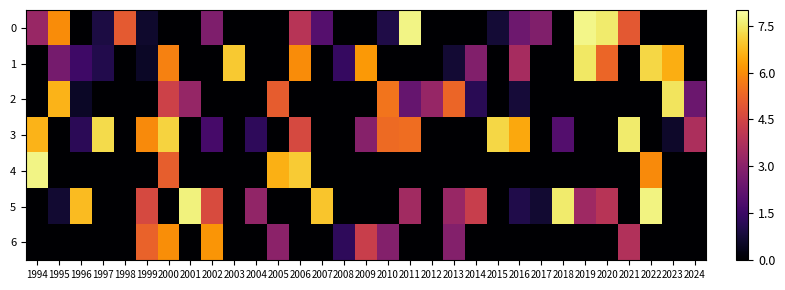

List the series in order of their peak value, highest first.

0, 4, 5, 3, 1, 2, 6